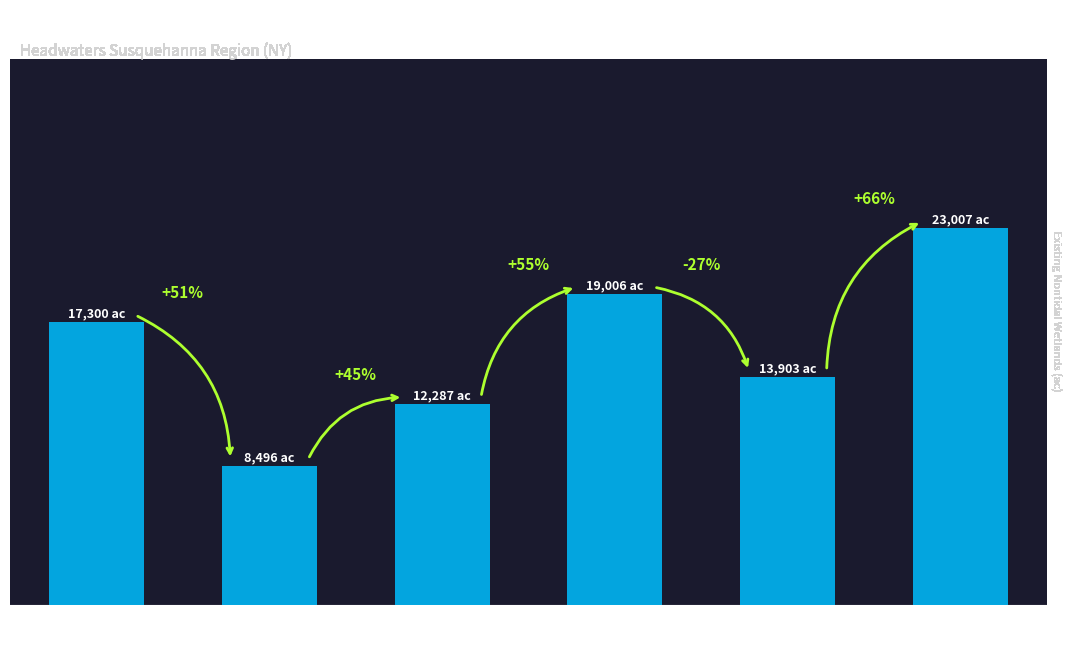

What position from the right is Charlotte
Creek?

3